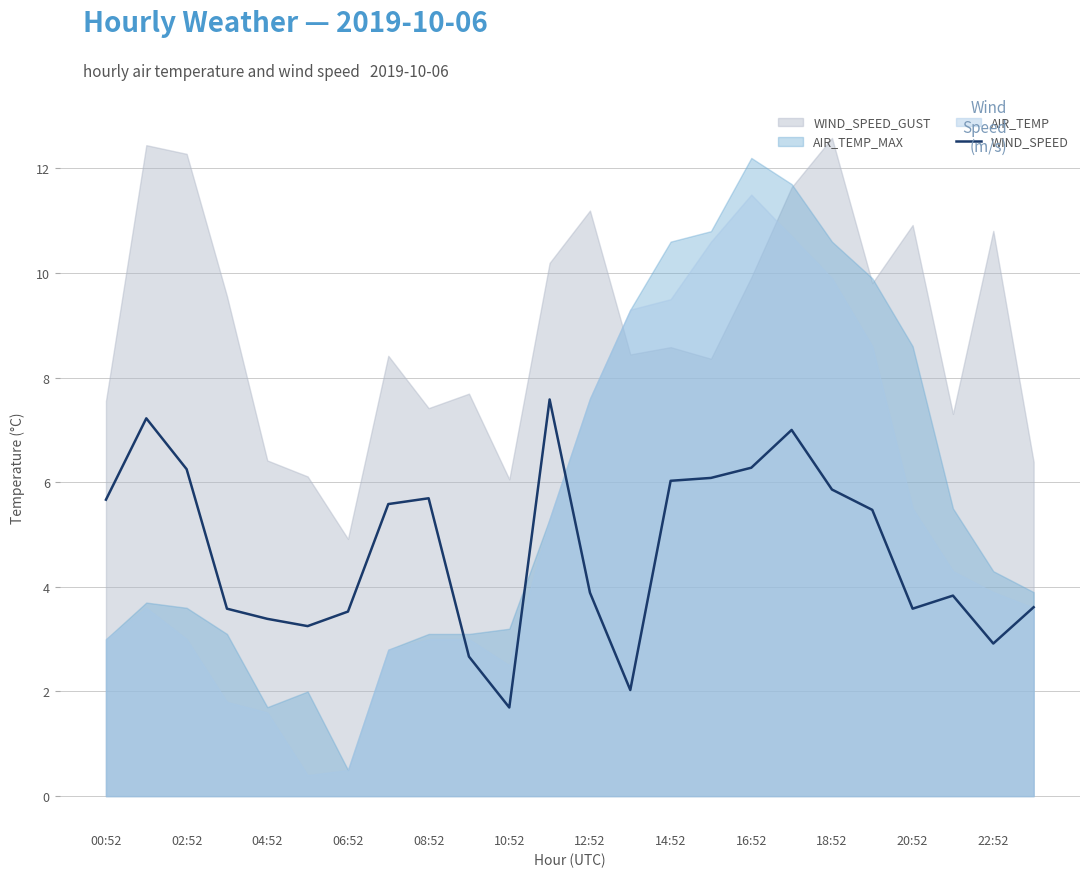

At which label does WIND_SPEED first exceed 5?

00:52